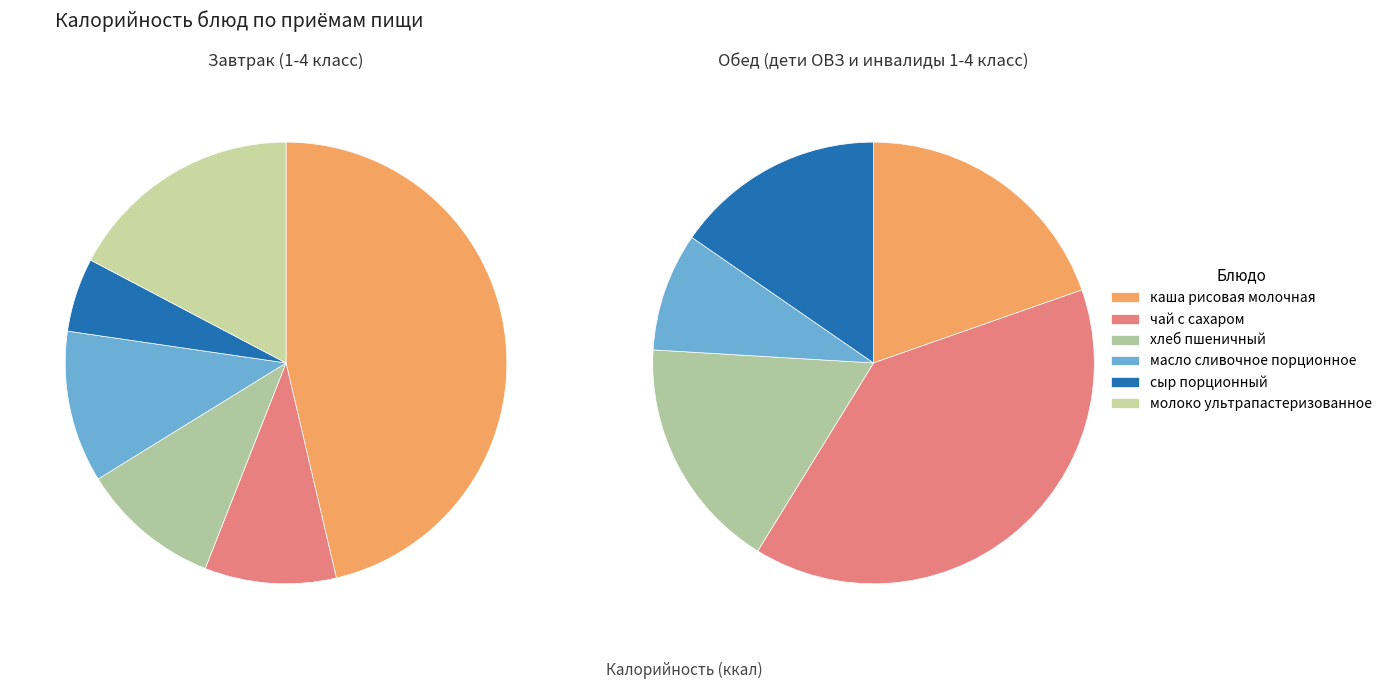

The каша рисовая молочная slice represents 38% of the pie. True or false?

False